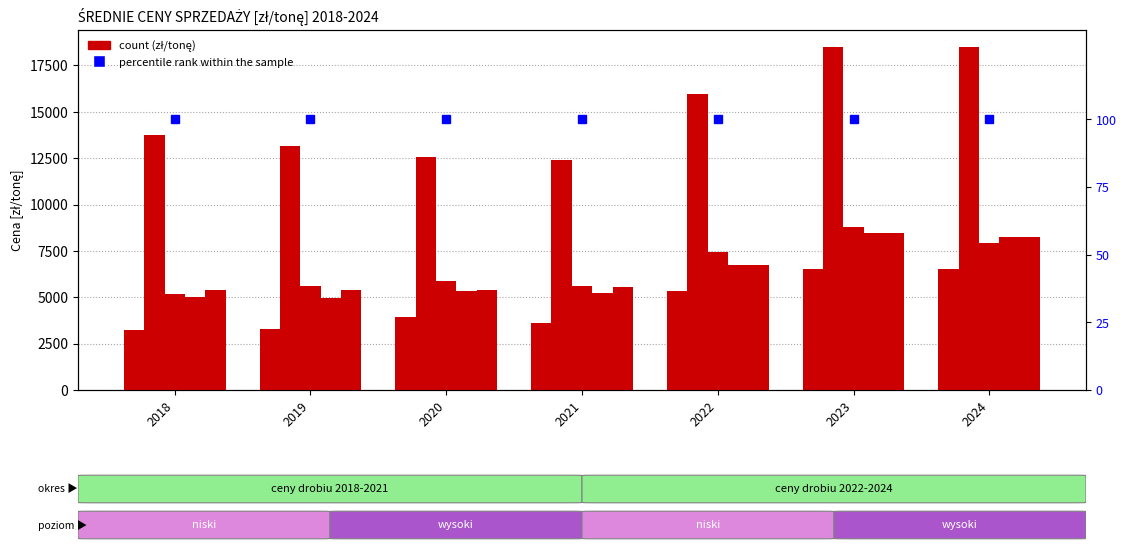

What is the highest value of the Ćwiartki z kurczaka series?

6507.9